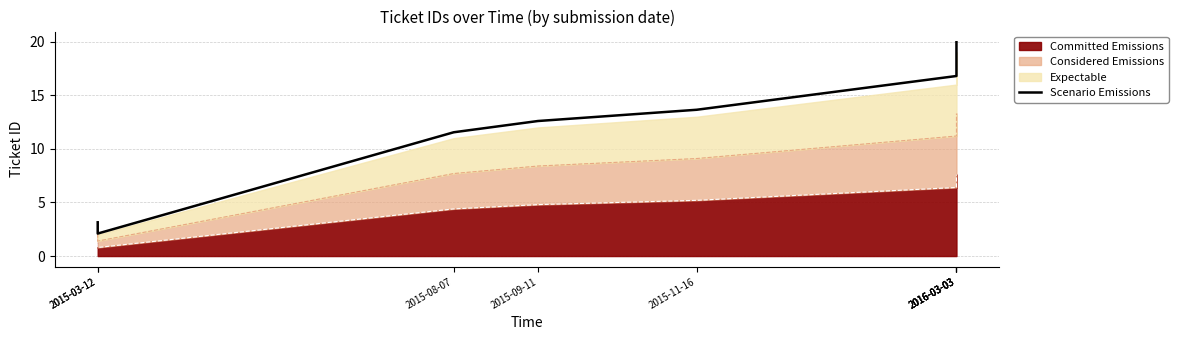

List the labels in order of value, largest first.

2016-03-03, 2016-03-03, 2016-03-03, 2016-03-03, 2015-11-16, 2015-09-11, 2015-08-07, 2015-03-12, 2015-03-12